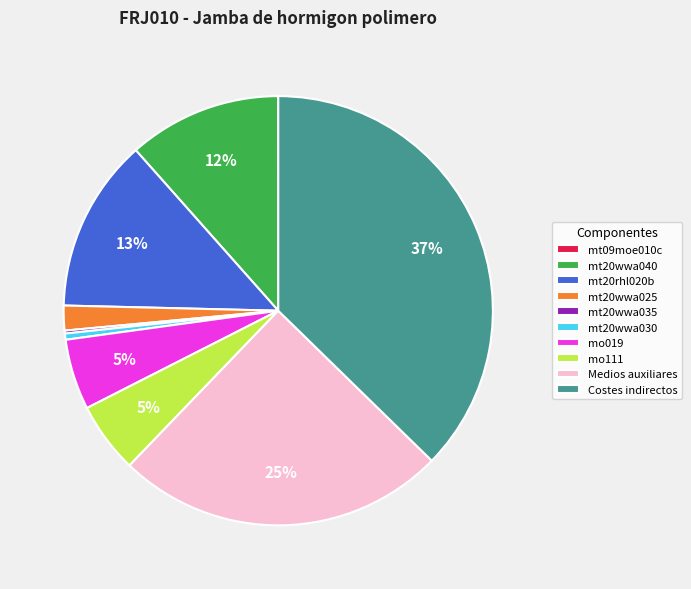

Approximately how many times larger is the value at mt20wwa025 compared to Medios auxiliares?

0.1